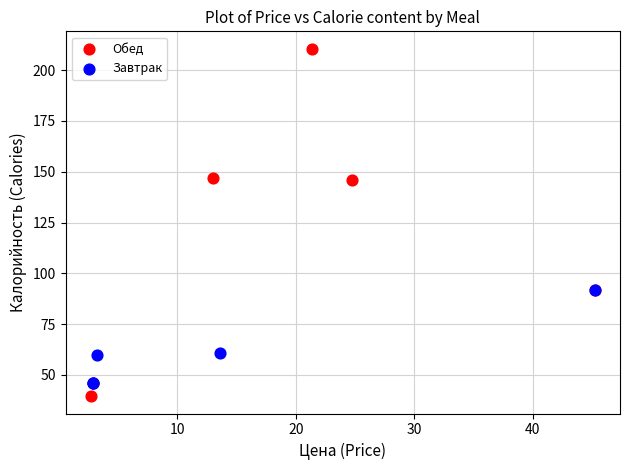

Which series has the widest spread of Y values?

Обед